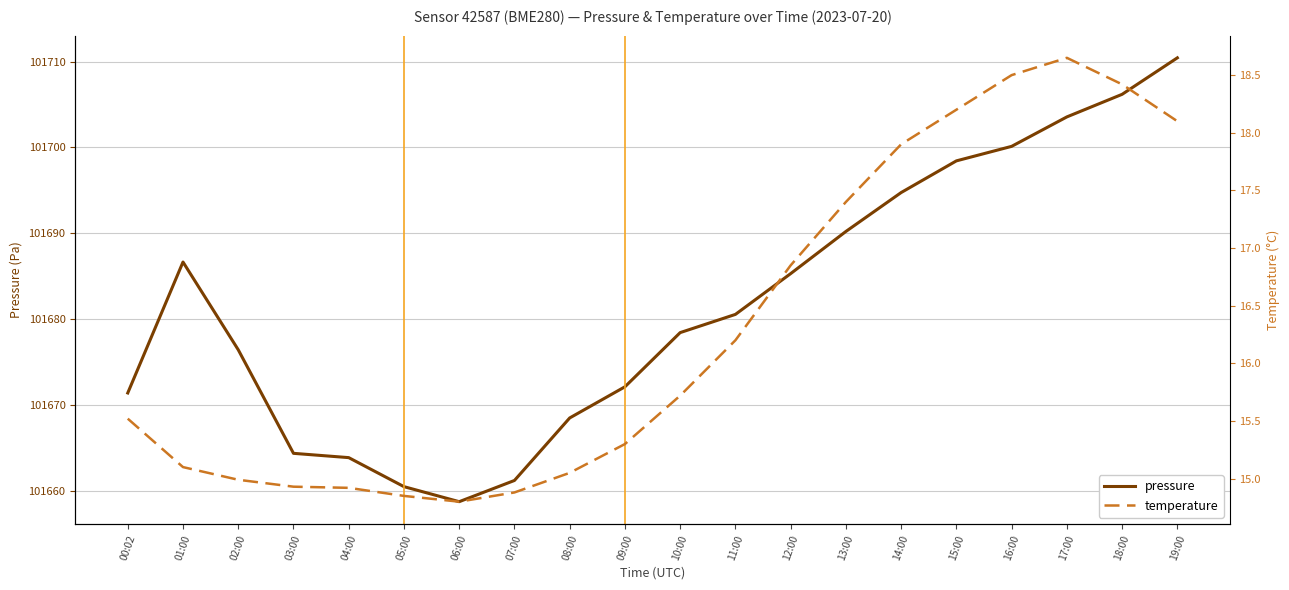

What are all the series names shown in the legend?

pressure, temperature